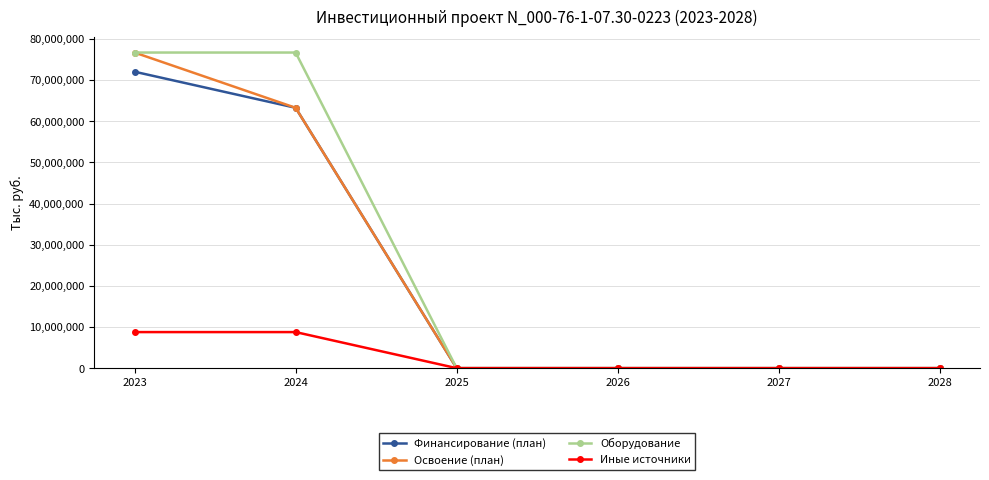

Reading right to left, transcribe all the data shown in this chart.

Финансирование (план): 2028=0	2027=0	2026=0	2025=0	2024=63262123	2023=72027710
Освоение (план): 2028=0	2027=0	2026=0	2025=0	2024=63262123	2023=76689758
Оборудование: 2028=0	2027=0	2026=0	2025=0	2024=76689758	2023=76689758
Иные источники: 2028=0	2027=0	2026=0	2025=0	2024=8765587	2023=8765587